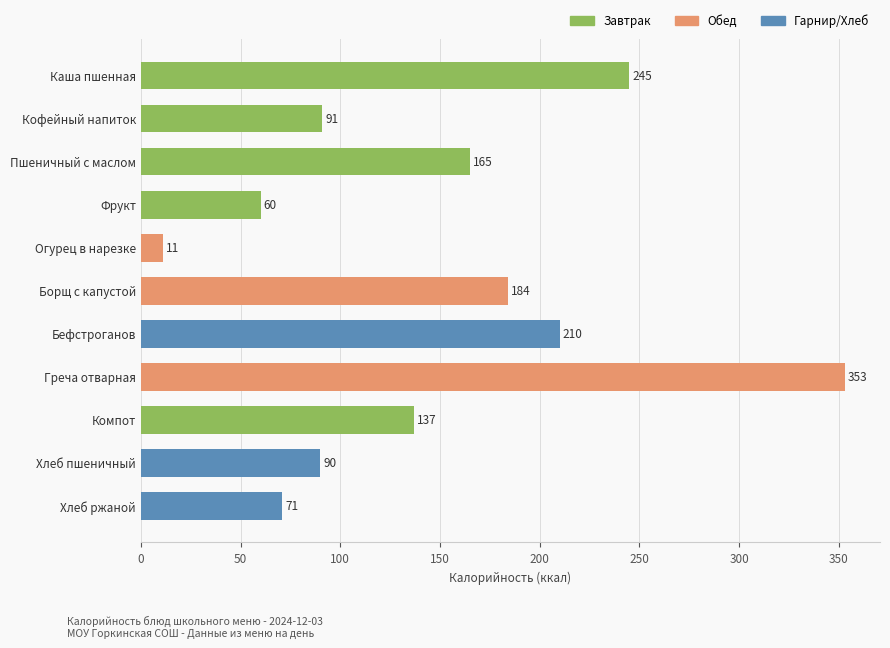

Which has a higher value, Хлеб пшеничный or Пшеничный с маслом?

Пшеничный с маслом